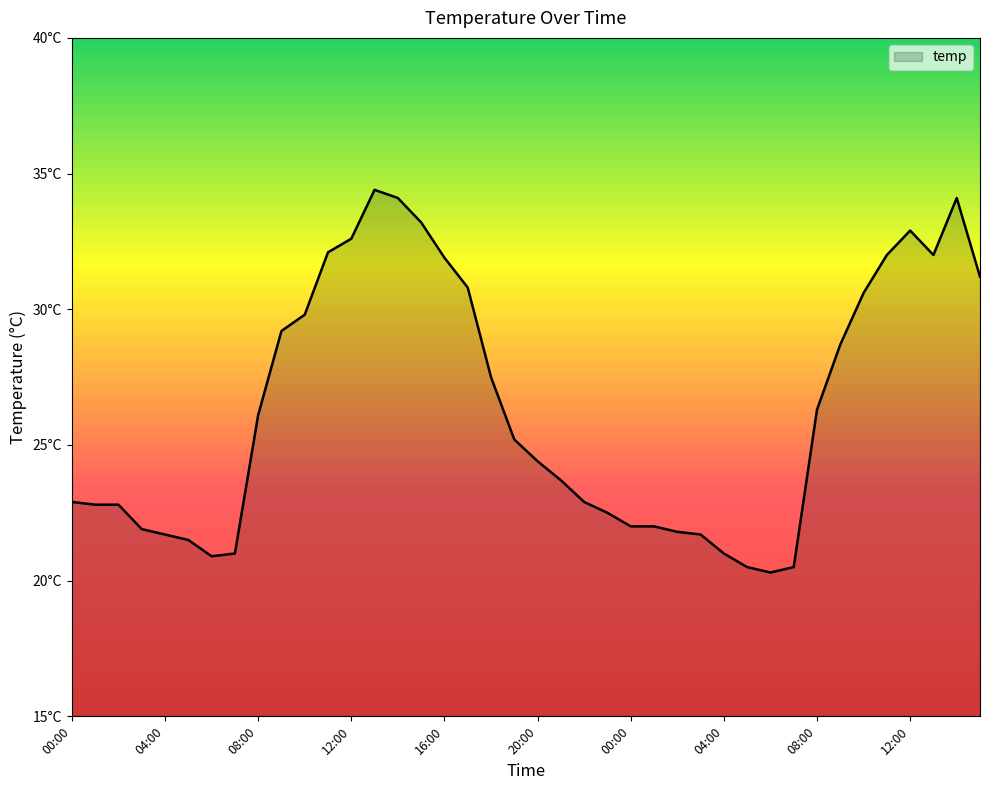

Does the chart display data point markers on the line(s)?

No